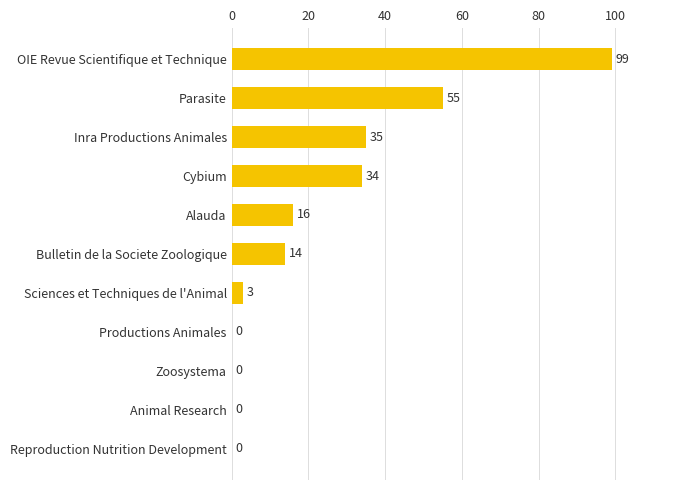

What value does the data have at Sciences et Techniques de l'Animal, to the nearest 5?

5